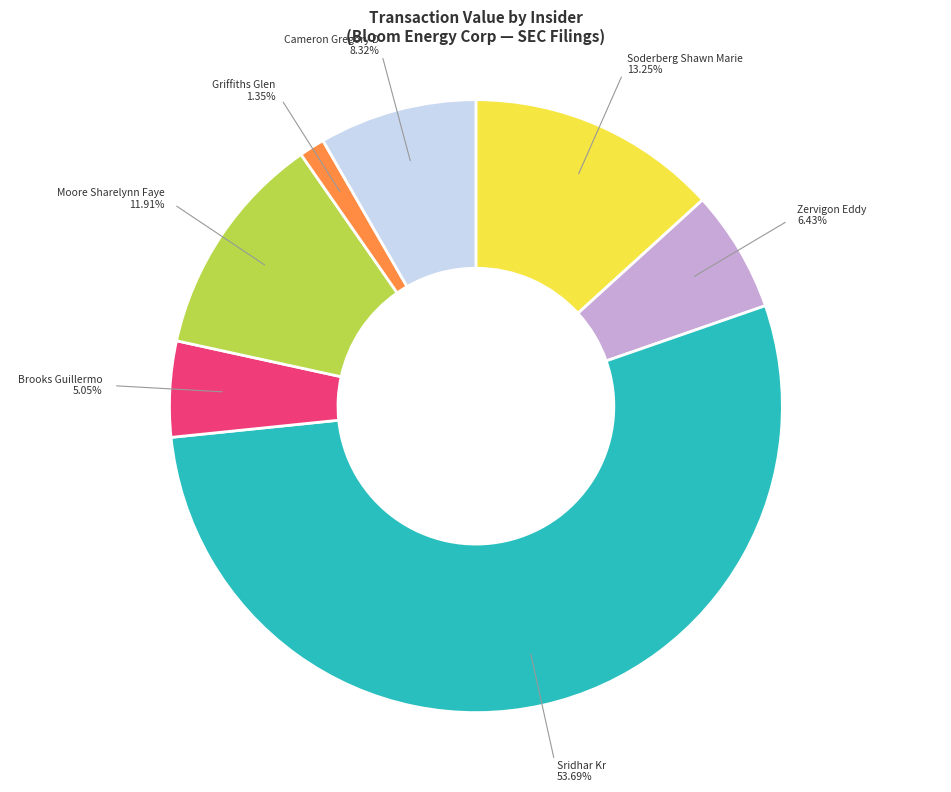

To the nearest percent, what is the average slice percentage?

14%